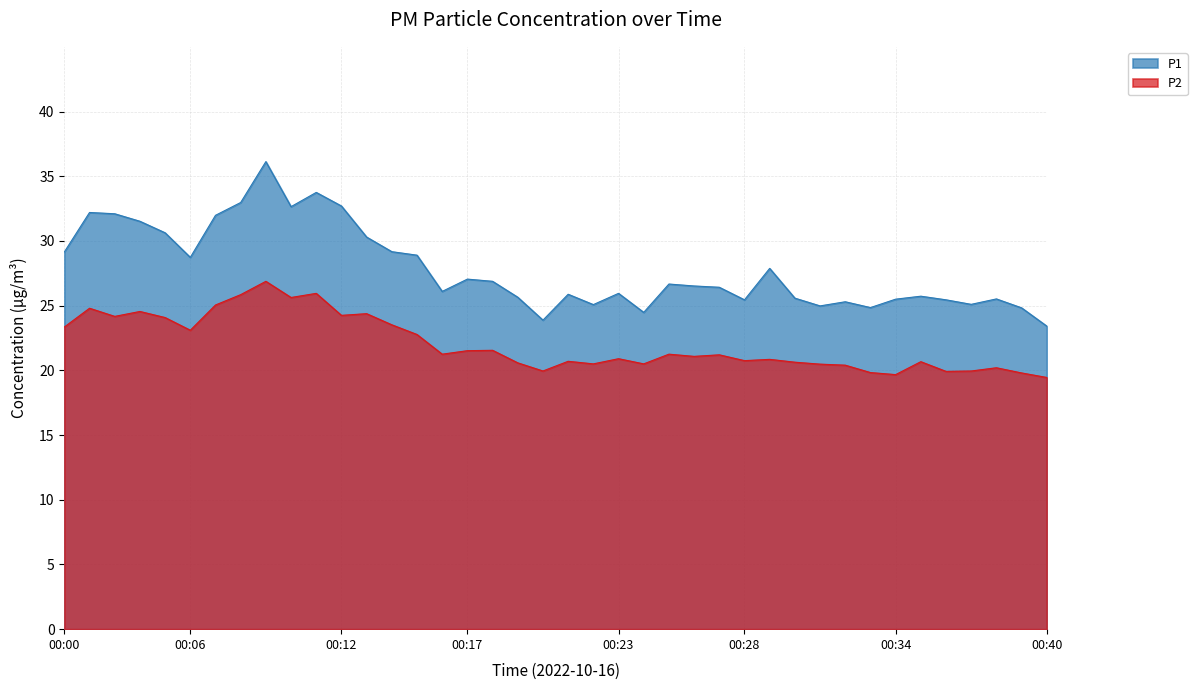

At how many categories does at least one series exceed 32?

7